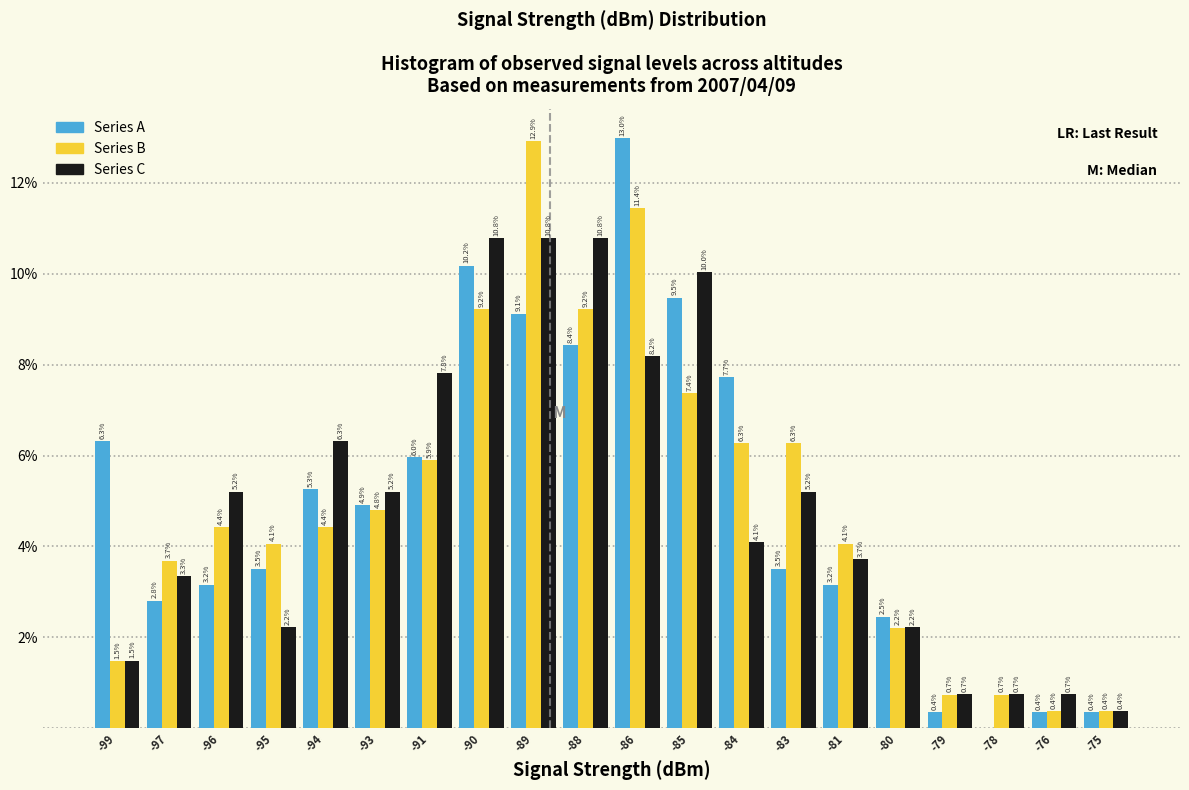

Reading right to left, transcribe all the data shown in this chart.

Series A: -75=0.4	-76=0.4	-78=0.0	-79=0.4	-80=2.5	-81=3.2	-83=3.5	-84=7.7	-85=9.5	-86=13.0	-88=8.4	-89=9.1	-90=10.2	-91=6.0	-93=4.9	-94=5.3	-95=3.5	-96=3.2	-97=2.8	-99=6.3
Series B: -75=0.4	-76=0.4	-78=0.7	-79=0.7	-80=2.2	-81=4.1	-83=6.3	-84=6.3	-85=7.4	-86=11.4	-88=9.2	-89=12.9	-90=9.2	-91=5.9	-93=4.8	-94=4.4	-95=4.1	-96=4.4	-97=3.7	-99=1.5
Series C: -75=0.4	-76=0.7	-78=0.7	-79=0.7	-80=2.2	-81=3.7	-83=5.2	-84=4.1	-85=10.0	-86=8.2	-88=10.8	-89=10.8	-90=10.8	-91=7.8	-93=5.2	-94=6.3	-95=2.2	-96=5.2	-97=3.3	-99=1.5